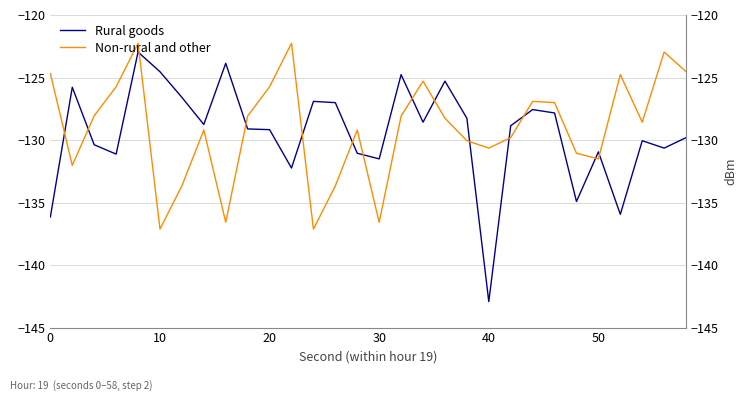

How many data points in Rural goods are less than -128?

19